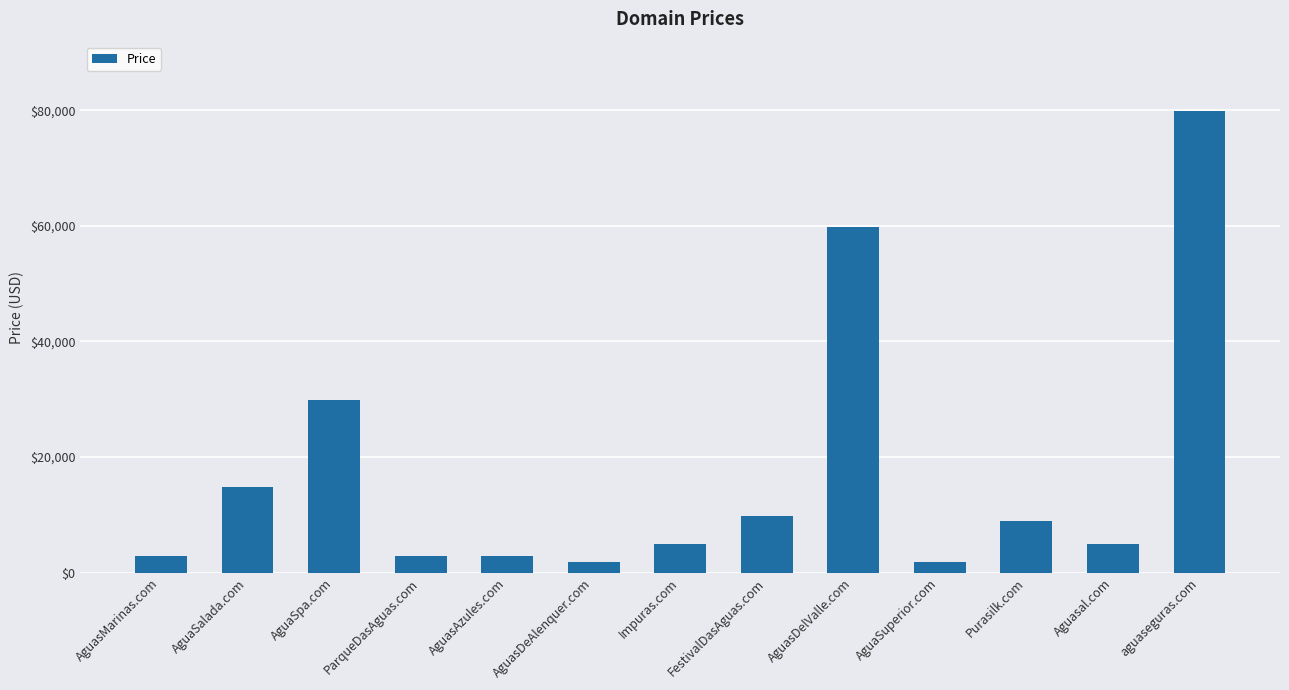

What is the smallest value displayed?

1888